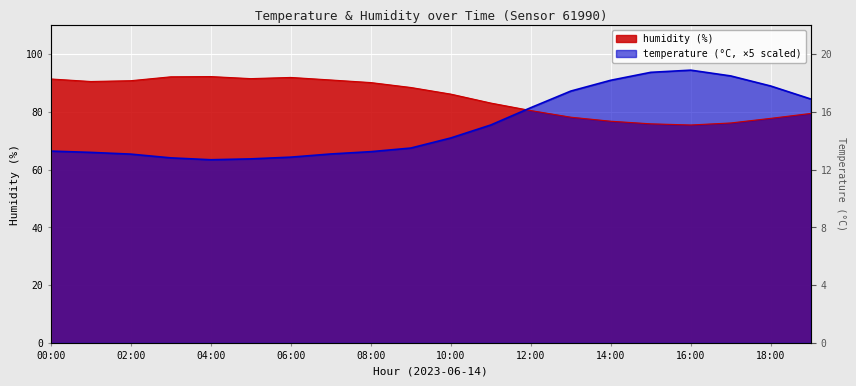

Which label corresponds to the largest value in the chart?

16:00